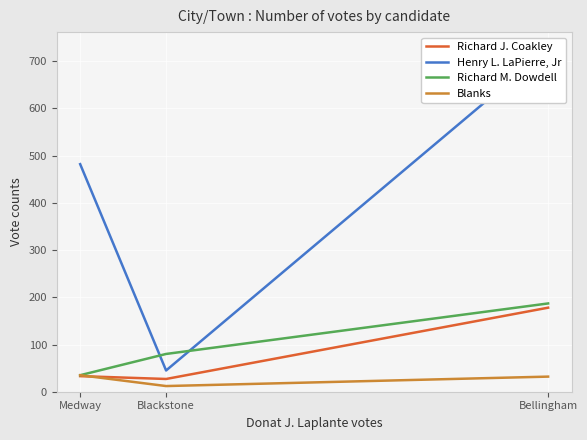

Is the value of Richard J. Coakley at Medway greater than the value of Blanks at Blackstone?

Yes